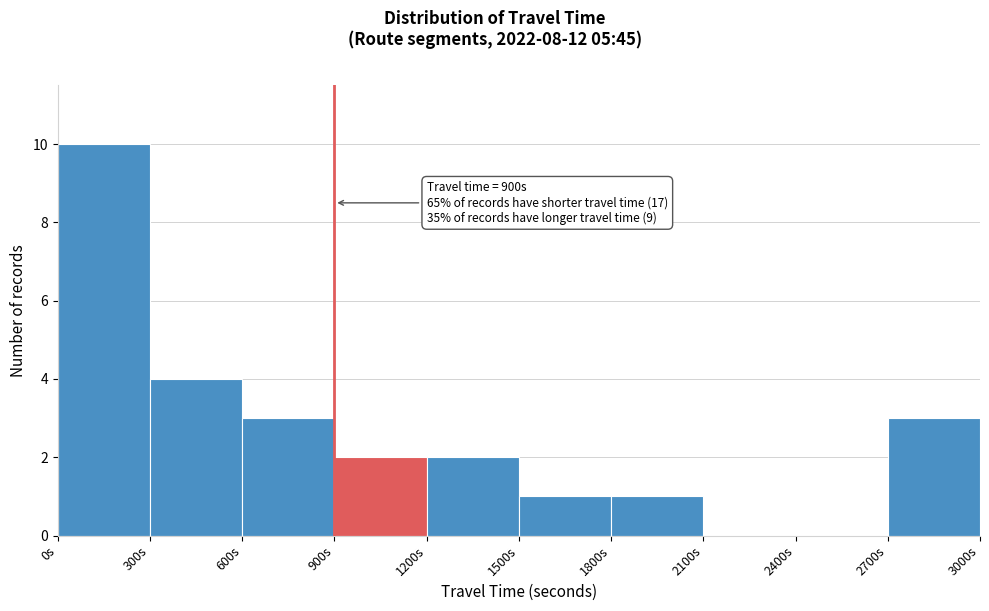

Which range on the x-axis has the tallest bar?

0 to 300